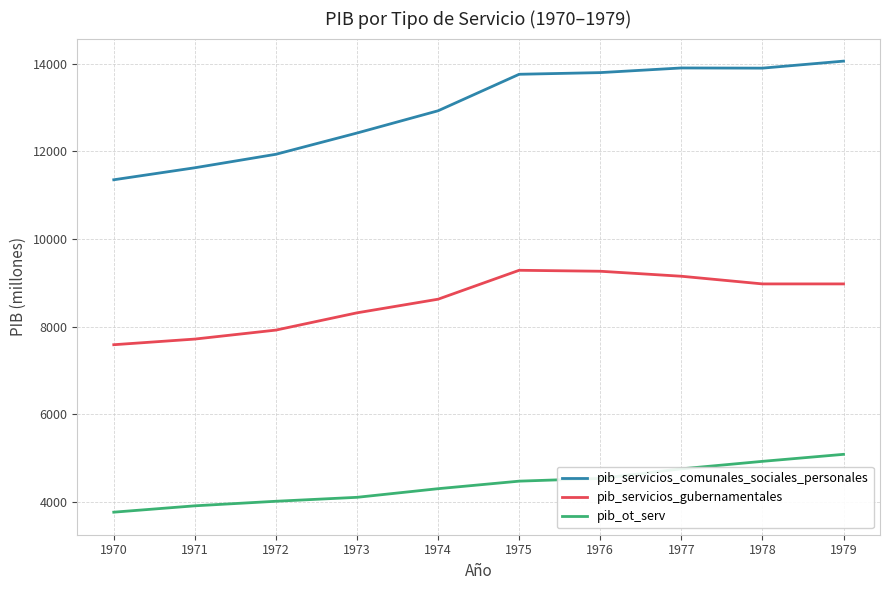

At which label does pib_servicios_gubernamentales first exceed 8975?

1975